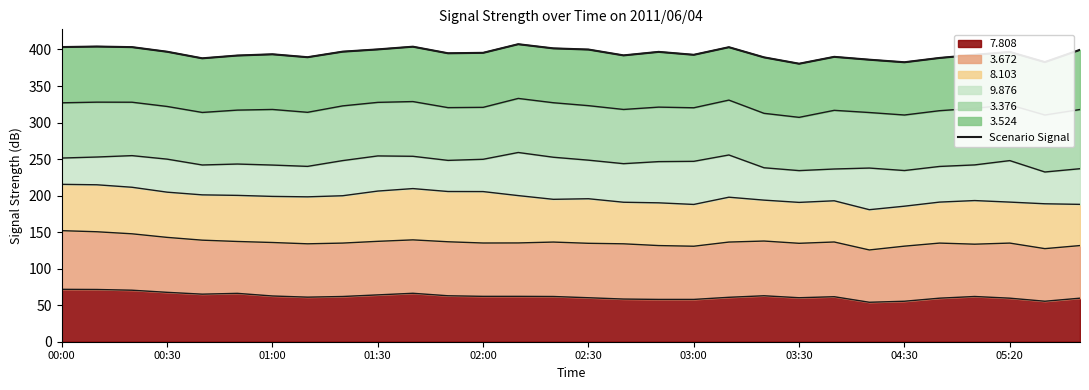

What is the difference between the second highest and minimum values?

23.5